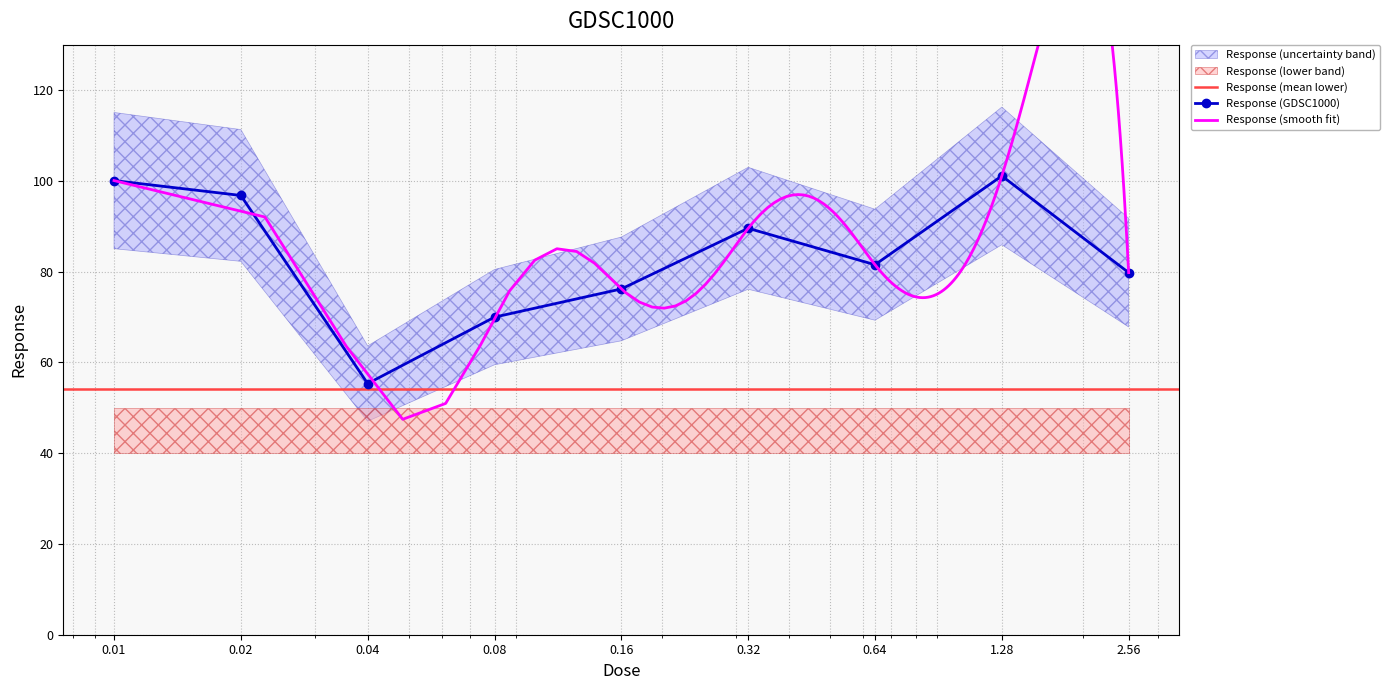

Reading left to right, what are all the values shown in this chart?

0.01=100.1	0.02=96.8	0.04=55.3	0.08=70.0	0.16=76.2	0.32=89.5	0.64=81.5	1.28=101.1	2.56=79.8